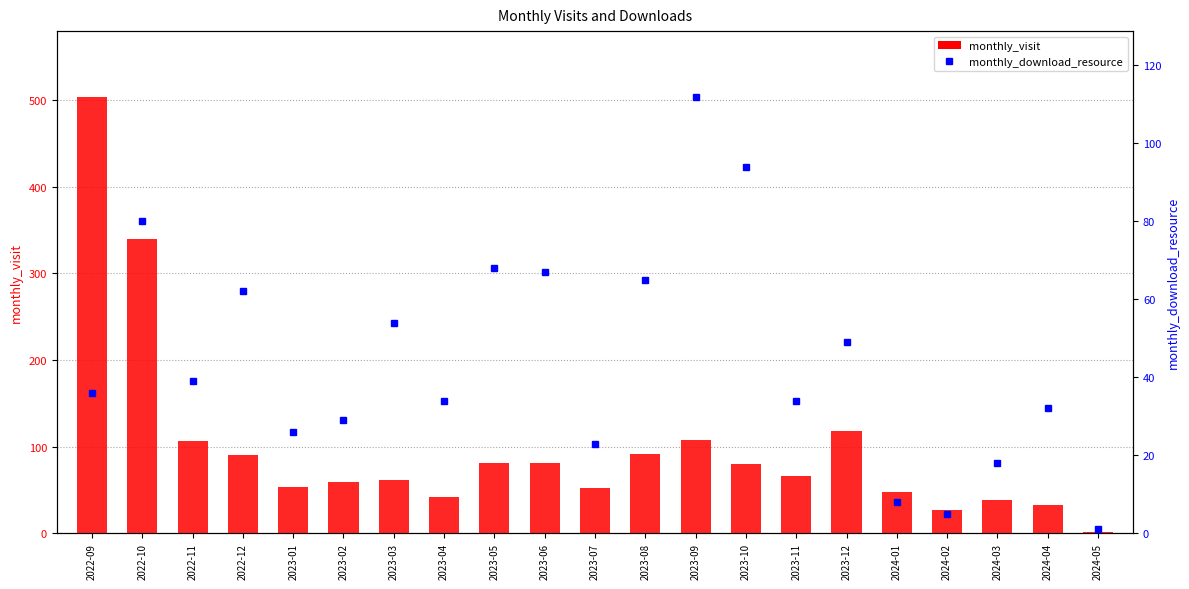

What are all the series names shown in the legend?

monthly_visit, monthly_download_resource